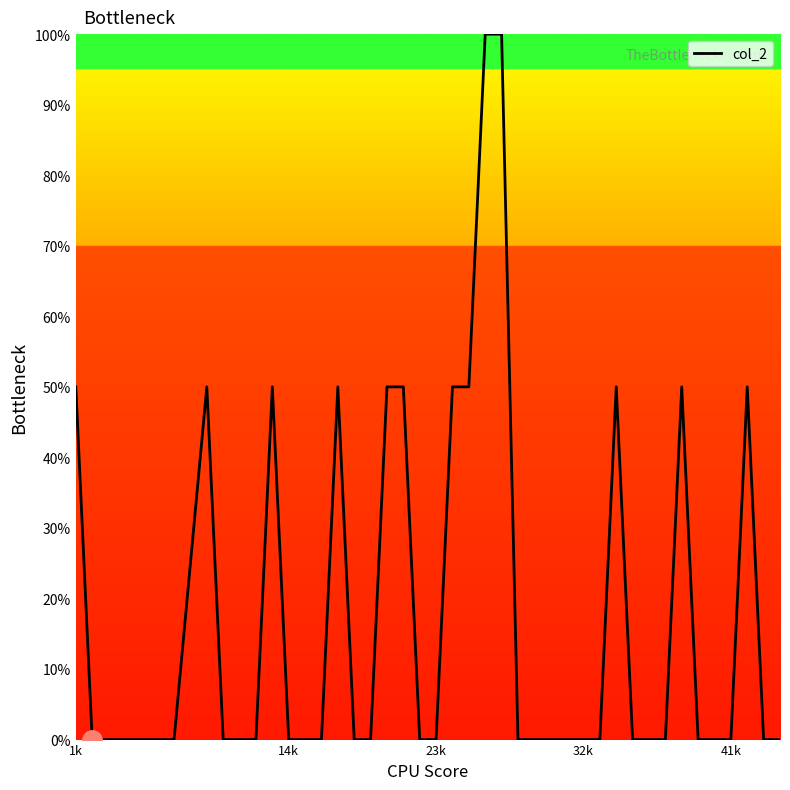

How many values are between 0 and 50?

38